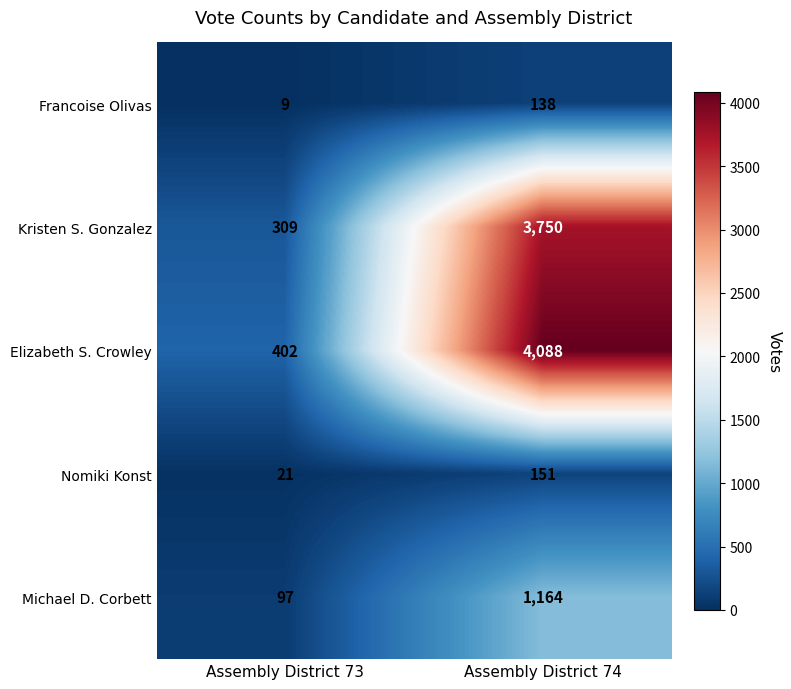

The value of Francoise Olivas at Assembly District 74 is 138. True or false?

True